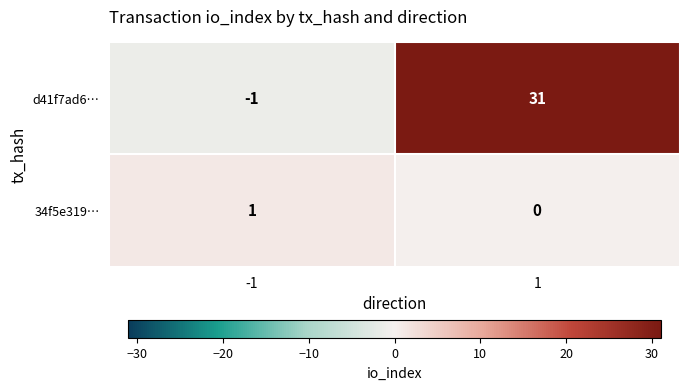

The value of d41f7ad6… at -1 is -2. True or false?

False